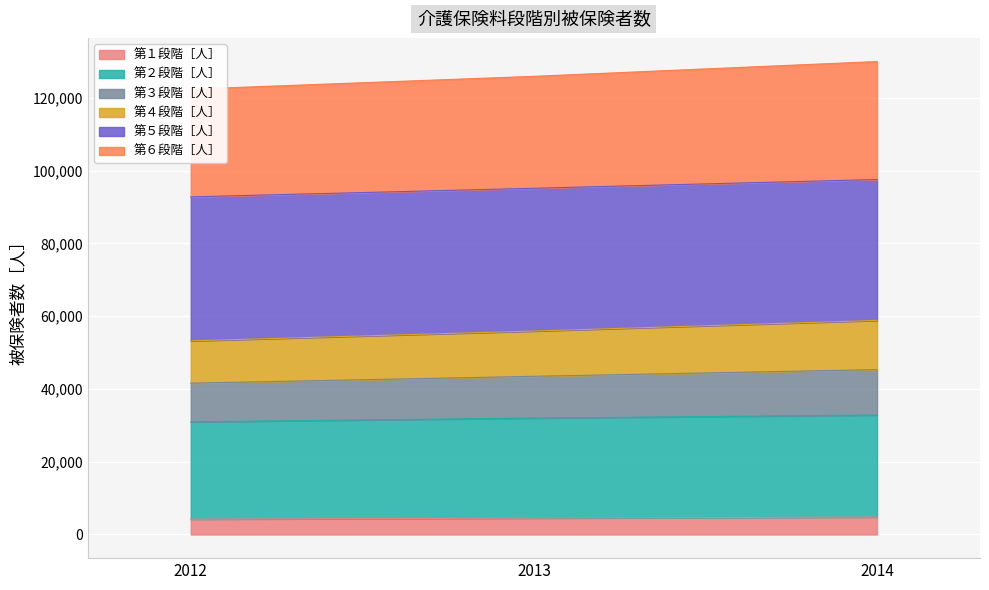

Between 2012 and 2013, which is larger?

2013